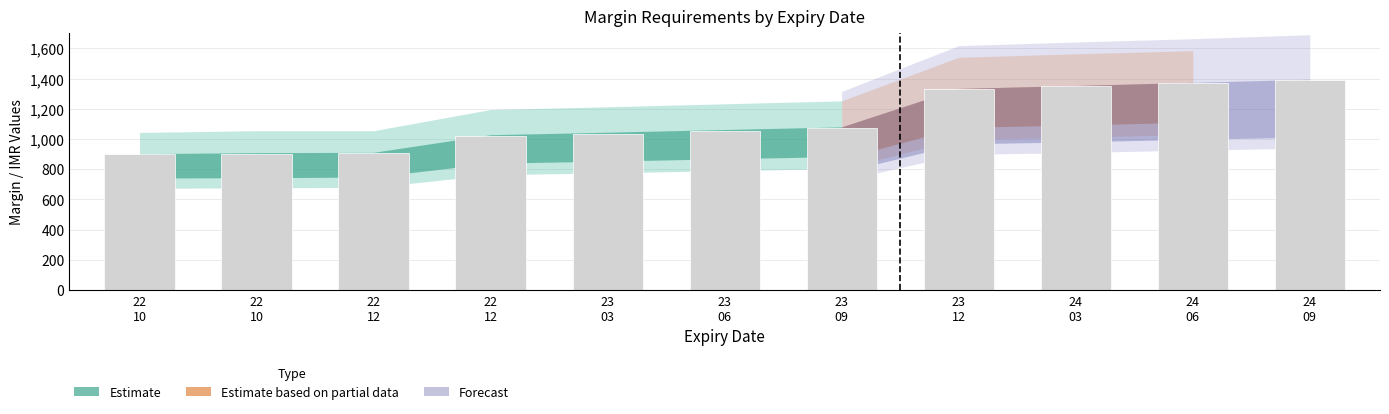

Does the chart contain stacked bars?

No